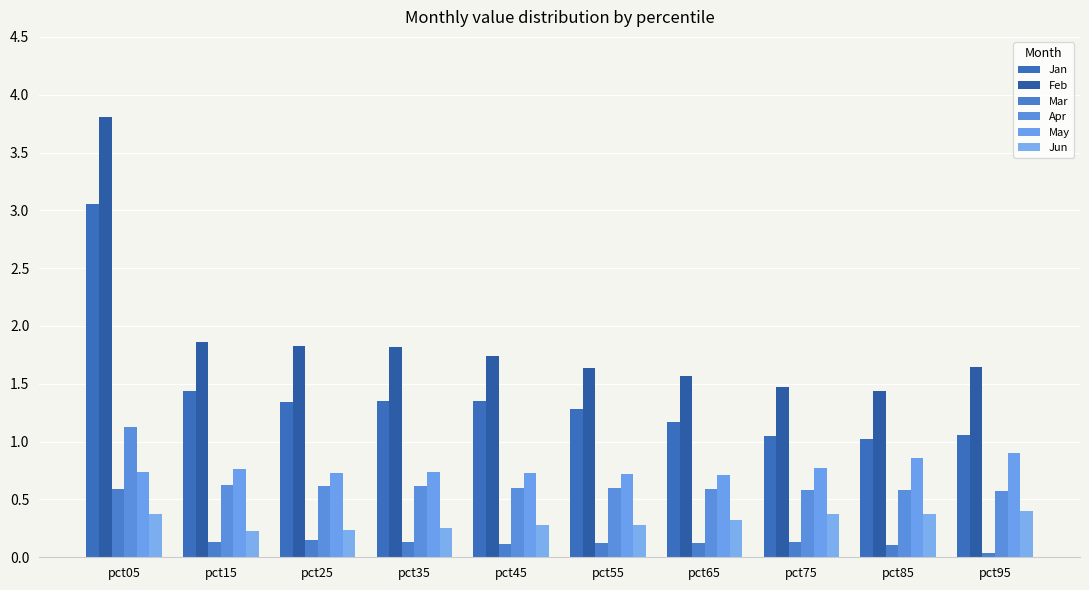

The value of Jun at pct15 is 0.2. True or false?

True